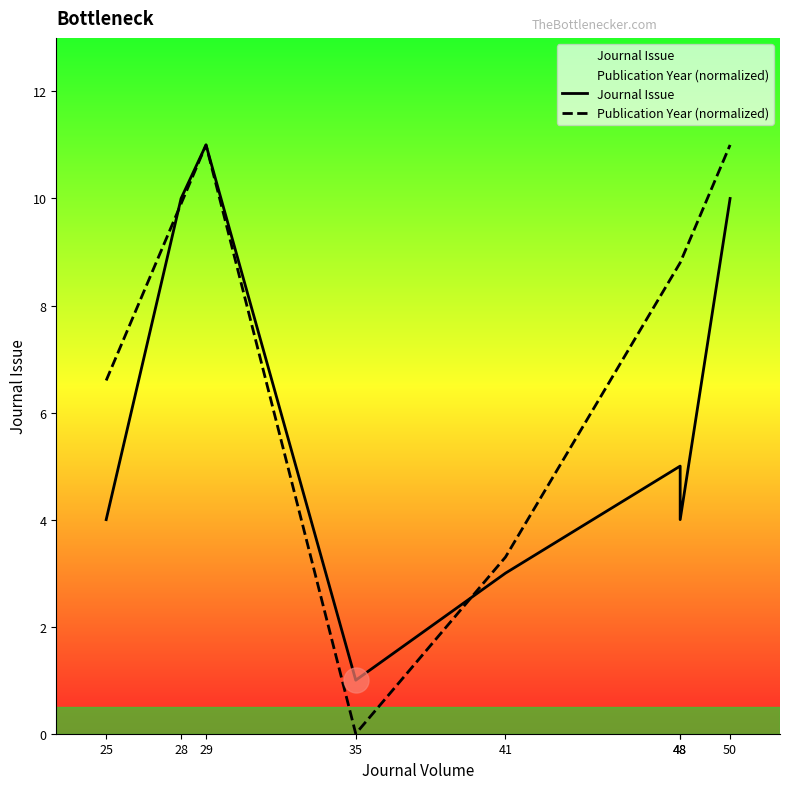

What is the total value across all series at 50?

21.0